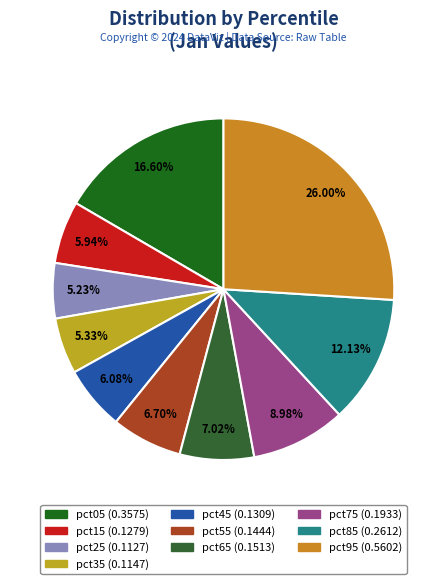

To the nearest percent, what percentage of the pie is pct75?

9%